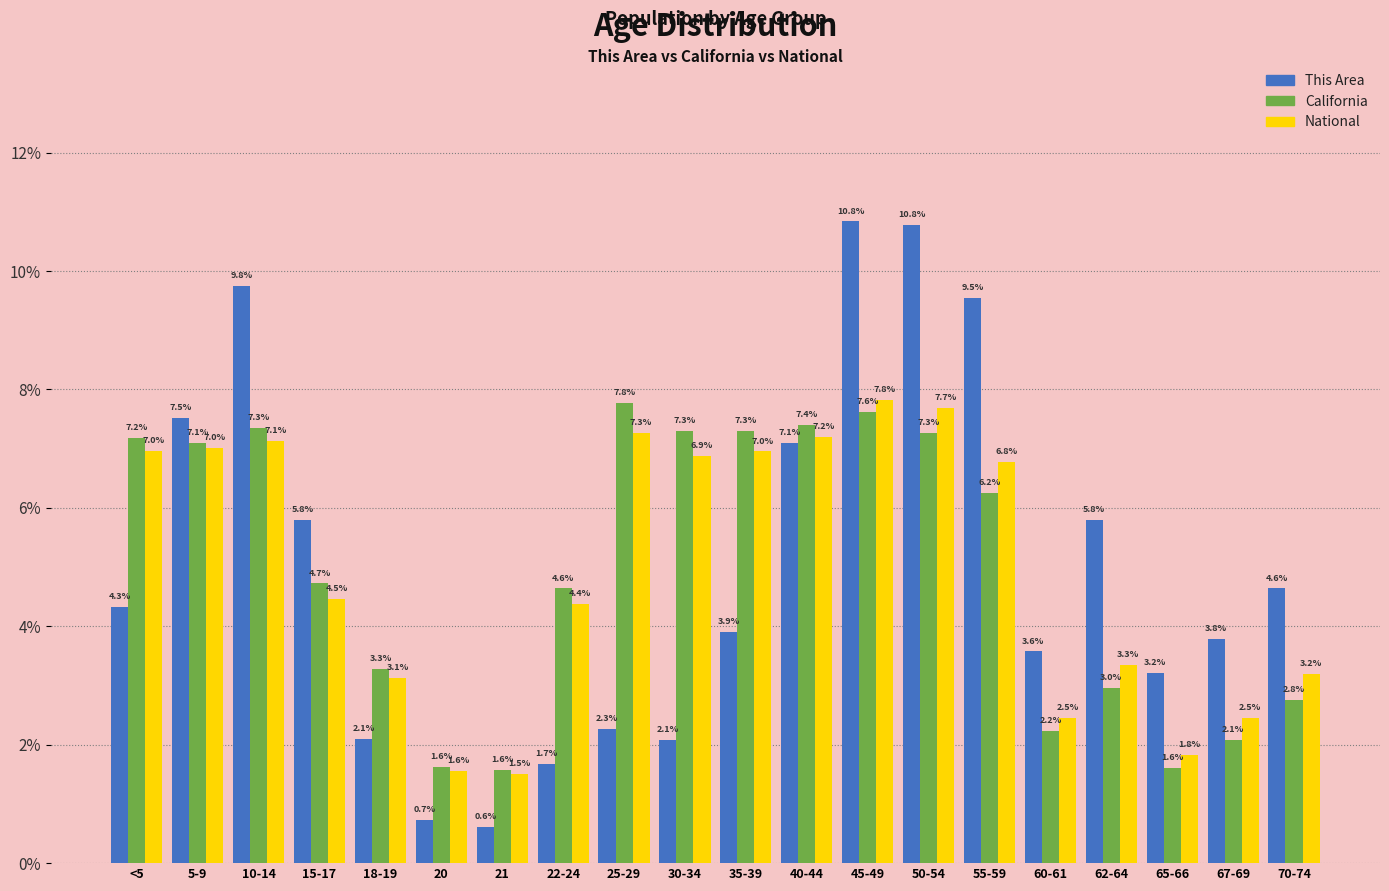

Reading left to right, transcribe all the data shown in this chart.

This Area: <5=4.3	5-9=7.5	10-14=9.8	15-17=5.8	18-19=2.1	20=0.7	21=0.6	22-24=1.7	25-29=2.3	30-34=2.1	35-39=3.9	40-44=7.1	45-49=10.8	50-54=10.8	55-59=9.5	60-61=3.6	62-64=5.8	65-66=3.2	67-69=3.8	70-74=4.6
California: <5=7.2	5-9=7.1	10-14=7.3	15-17=4.7	18-19=3.3	20=1.6	21=1.6	22-24=4.6	25-29=7.8	30-34=7.3	35-39=7.3	40-44=7.4	45-49=7.6	50-54=7.3	55-59=6.2	60-61=2.2	62-64=3.0	65-66=1.6	67-69=2.1	70-74=2.8
National: <5=7.0	5-9=7.0	10-14=7.1	15-17=4.5	18-19=3.1	20=1.6	21=1.5	22-24=4.4	25-29=7.3	30-34=6.9	35-39=7.0	40-44=7.2	45-49=7.8	50-54=7.7	55-59=6.8	60-61=2.5	62-64=3.3	65-66=1.8	67-69=2.5	70-74=3.2